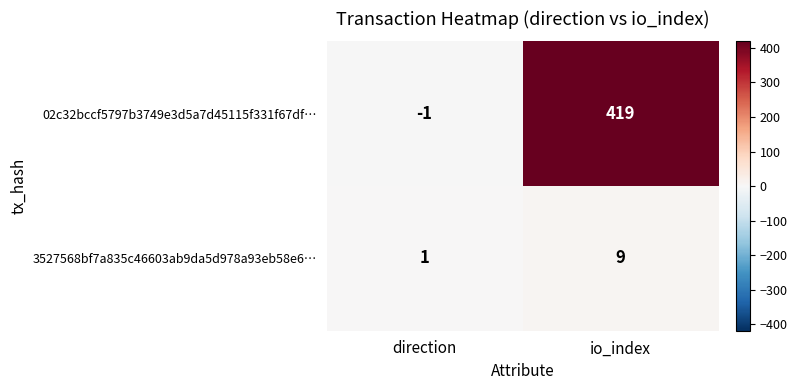

Which series has the largest total across all categories?

02c32bccf5797b3749e3d5a7d45115f331f67df…